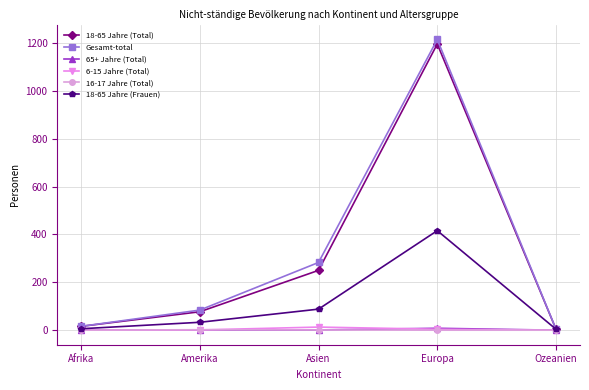

The value of 18-65 Jahre (Total) at Europa is 1196. True or false?

True